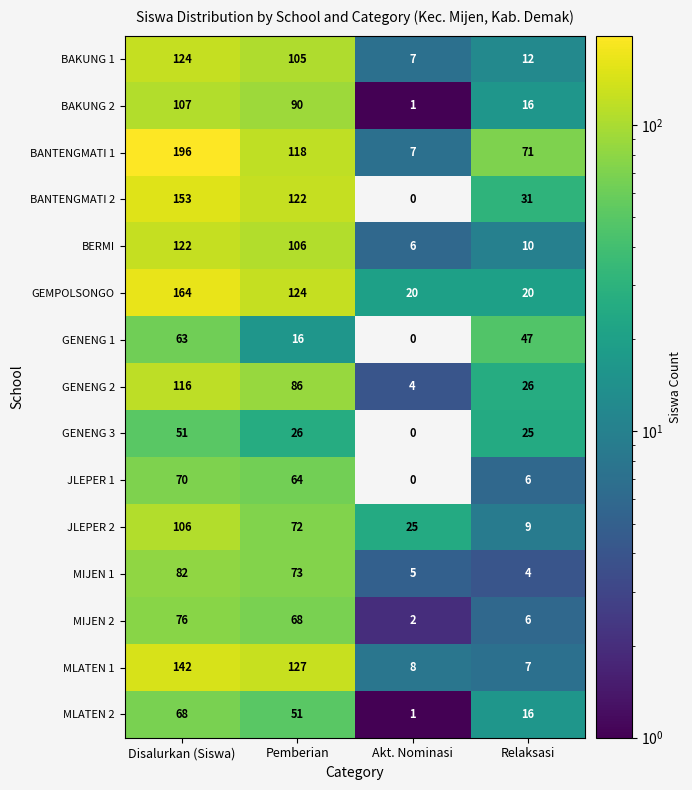

What is the difference between the second highest and second lowest values in the BAKUNG 2 series?

74